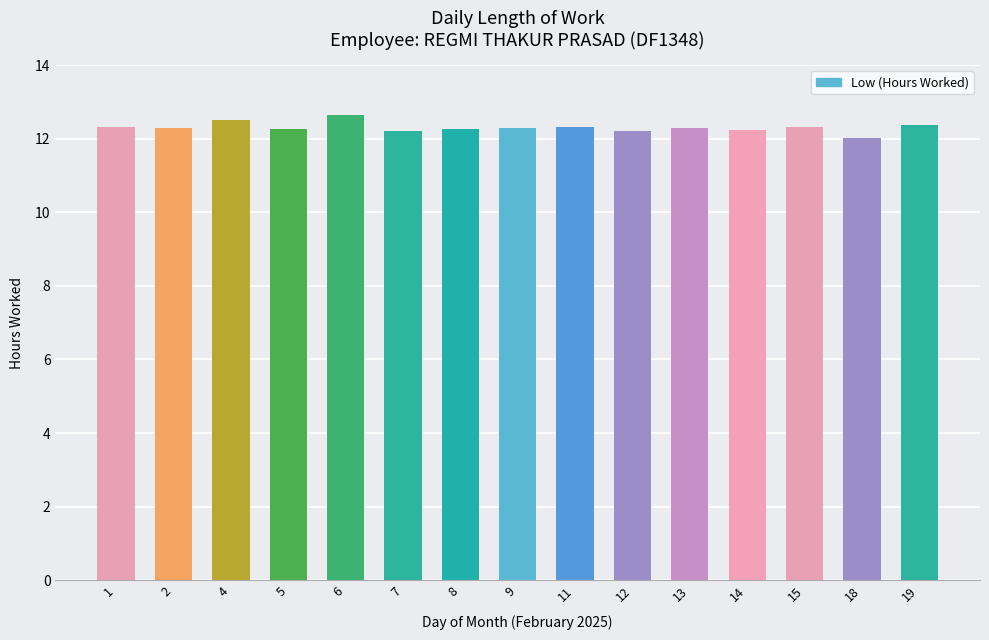

What is the ratio of the value at 1 to the value at 18?

1.0